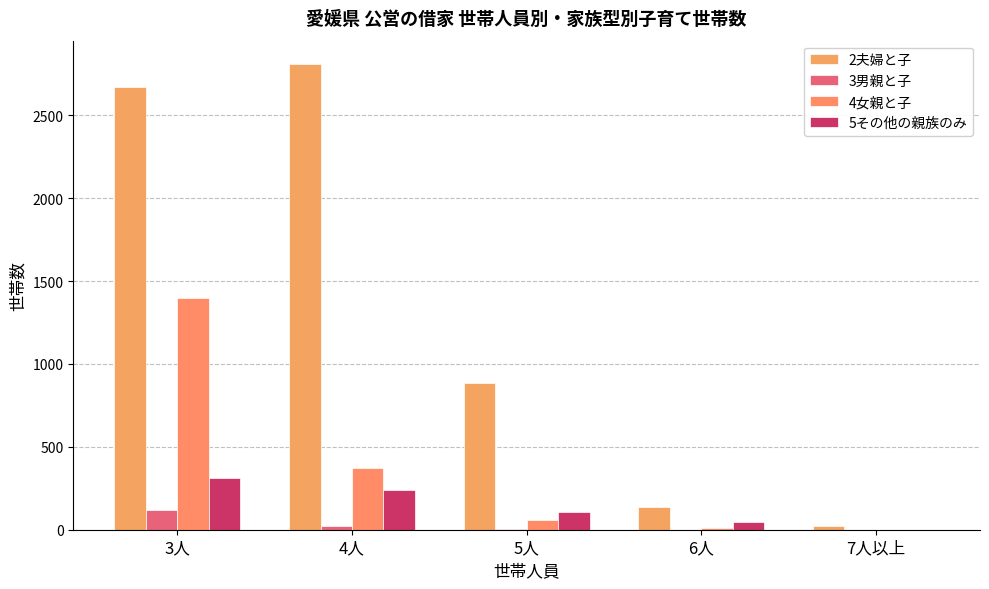

At which category is the sum across all series the highest?

3人